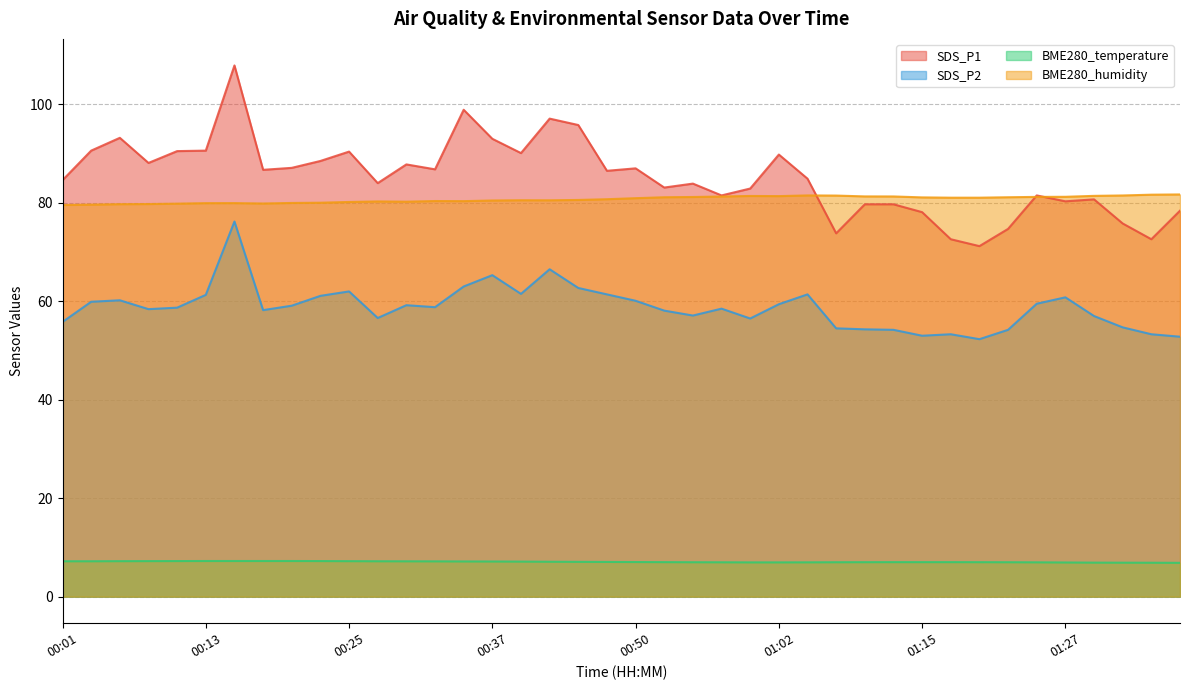

Where does the BME280_humidity series first go above 80?

00:23